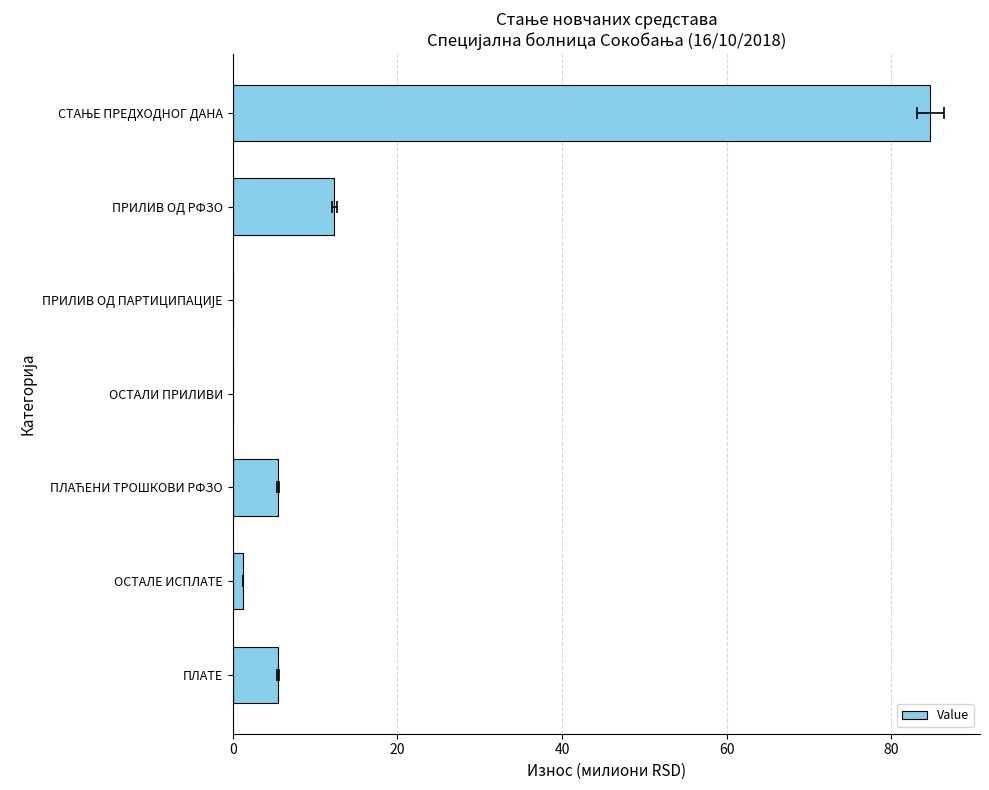

Between ПРИЛИВ ОД ПАРТИЦИПАЦИЈЕ and ПЛАЋЕНИ ТРОШКОВИ РФЗО, which is larger?

ПЛАЋЕНИ ТРОШКОВИ РФЗО